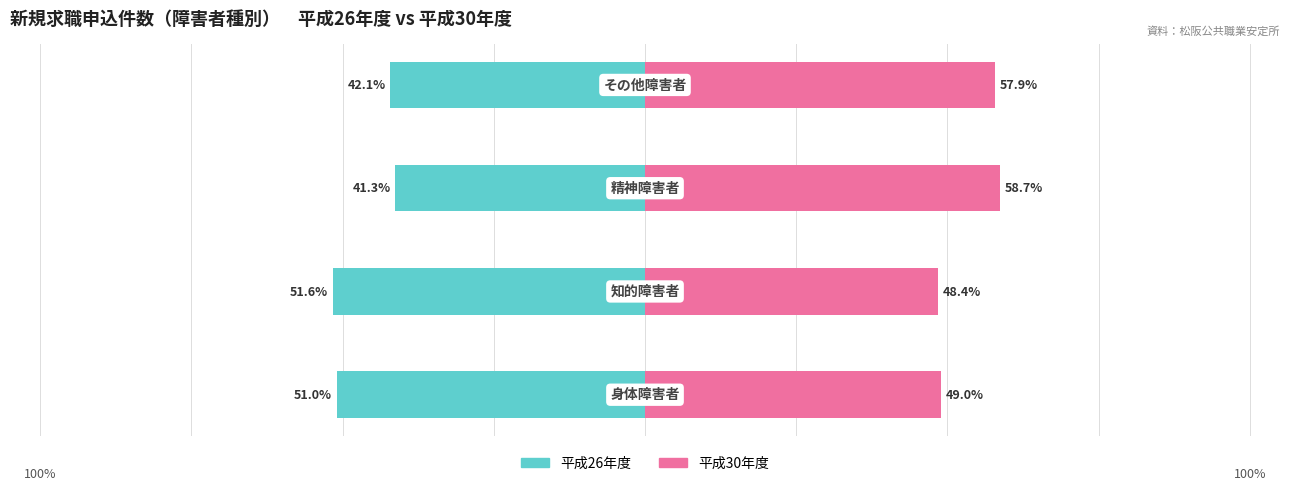

Rank the series by their maximum value, from highest to lowest.

平成30年度, 平成26年度